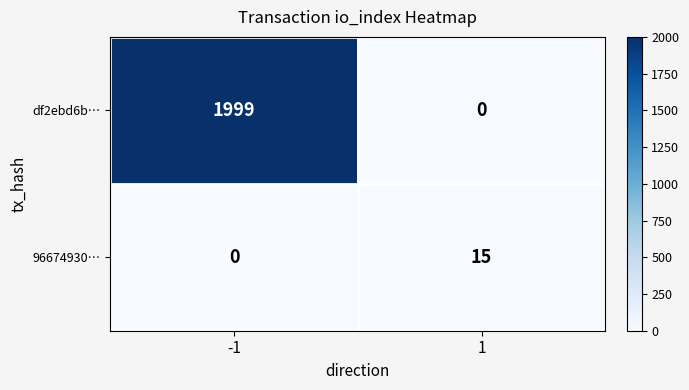

The value of 96674930… at -1 is 0. True or false?

True